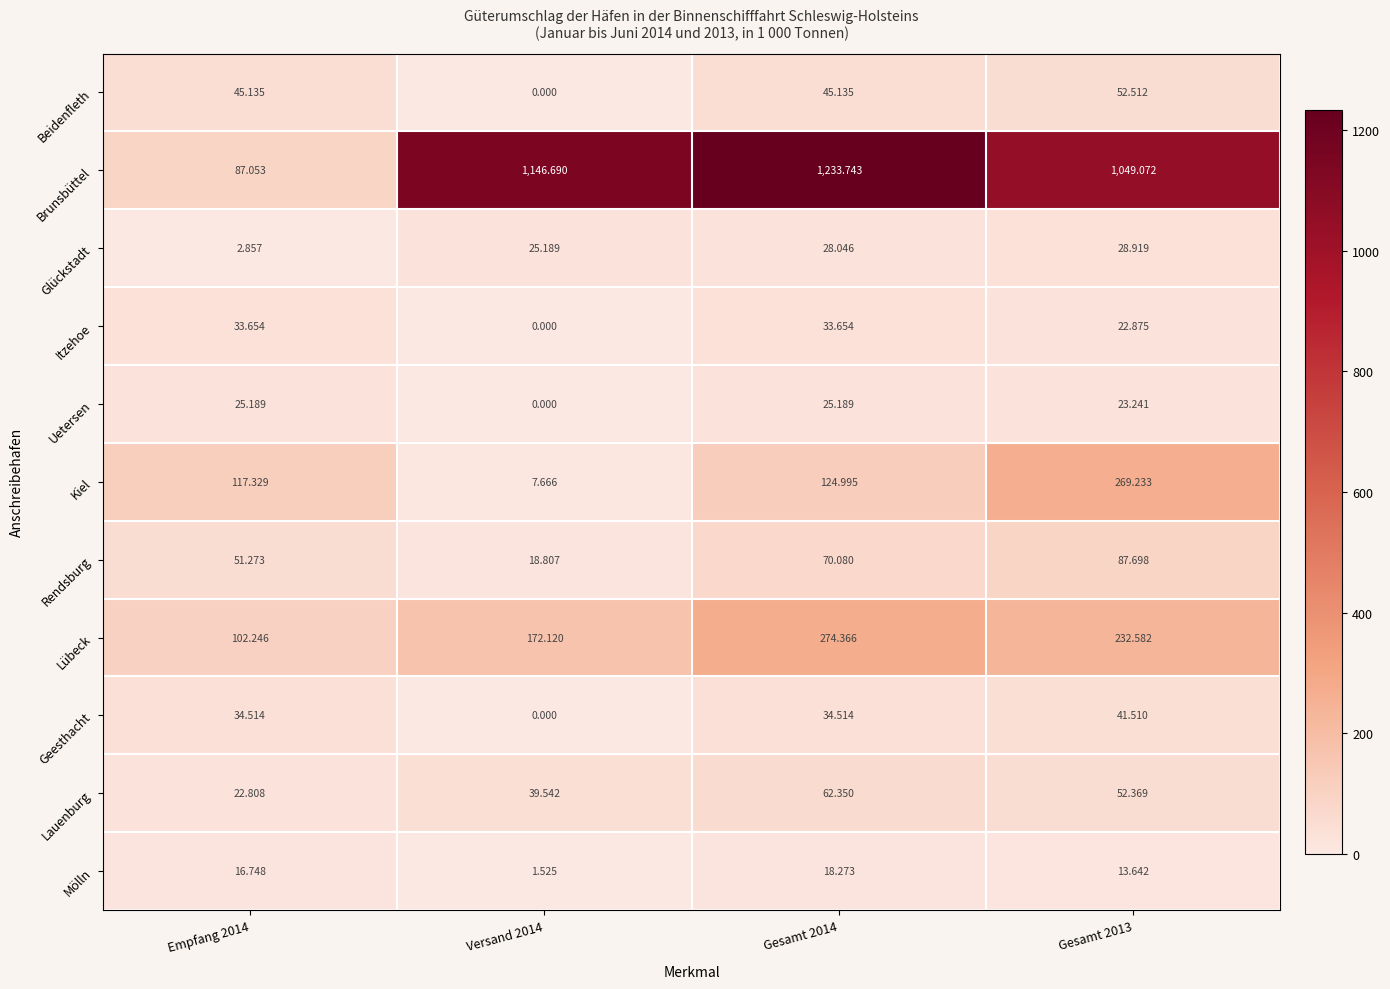

Is the value of Beidenfleth at Empfang 2014 greater than the value of Mölln at Gesamt 2014?

Yes